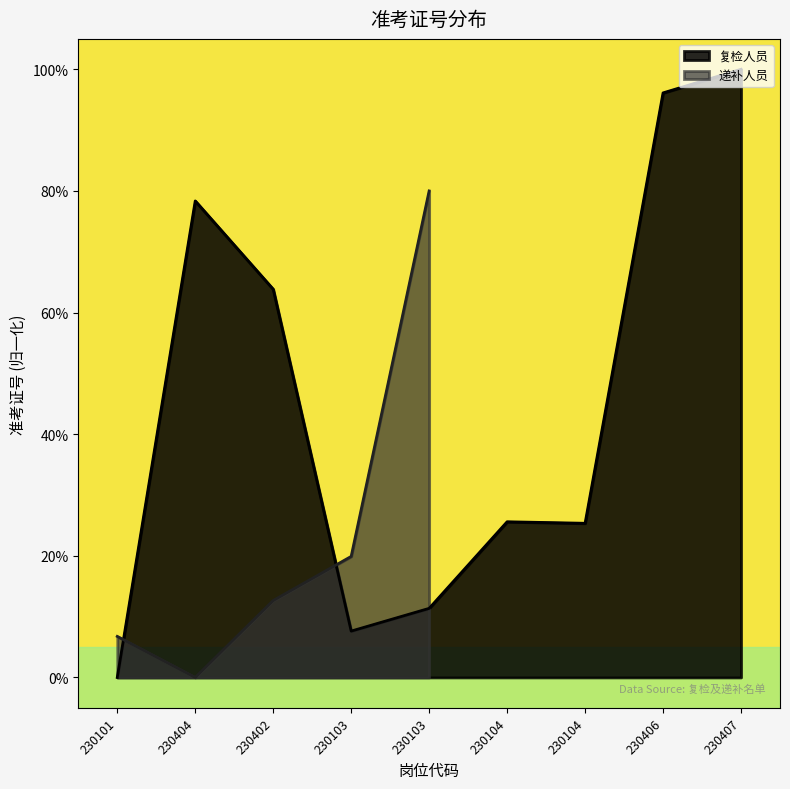

Where is the data nearest to the value 50?

230402